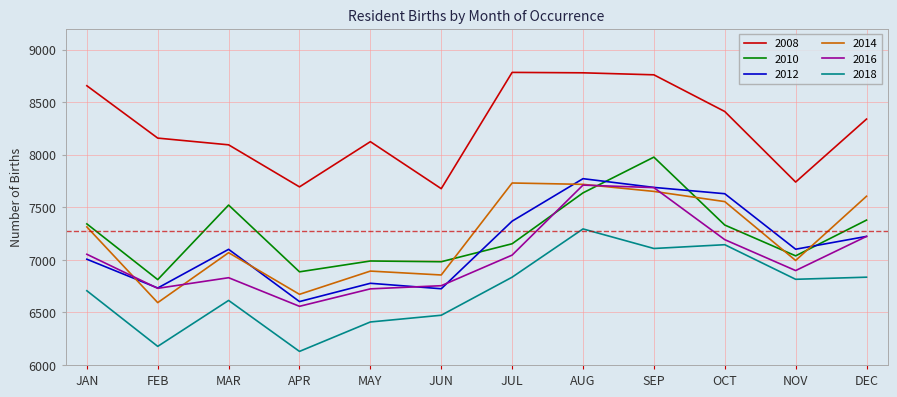

True or false: 2008 and 2018 cross at least once.

False